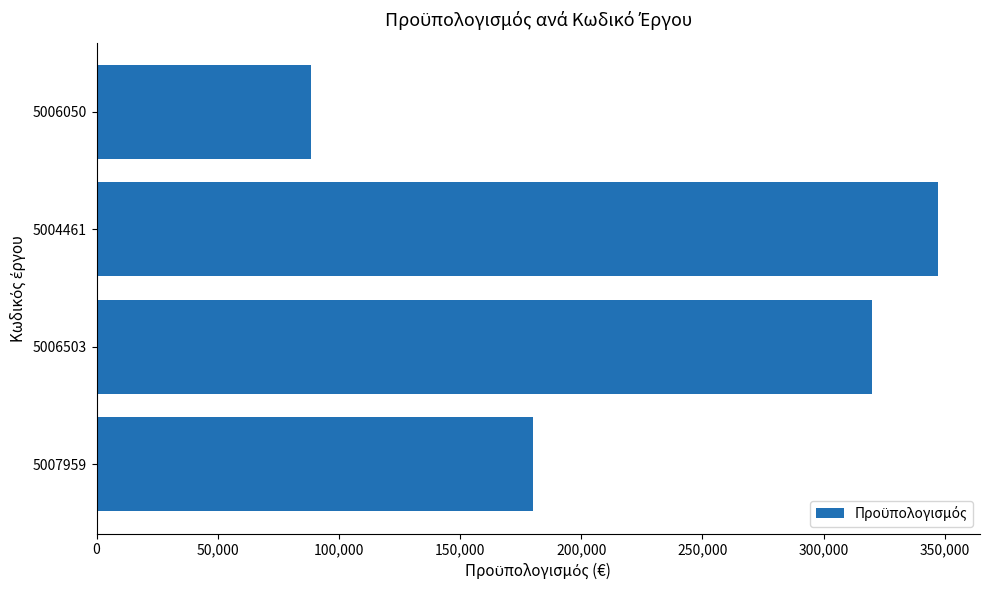

What is the difference between the second highest and second lowest values?

140000